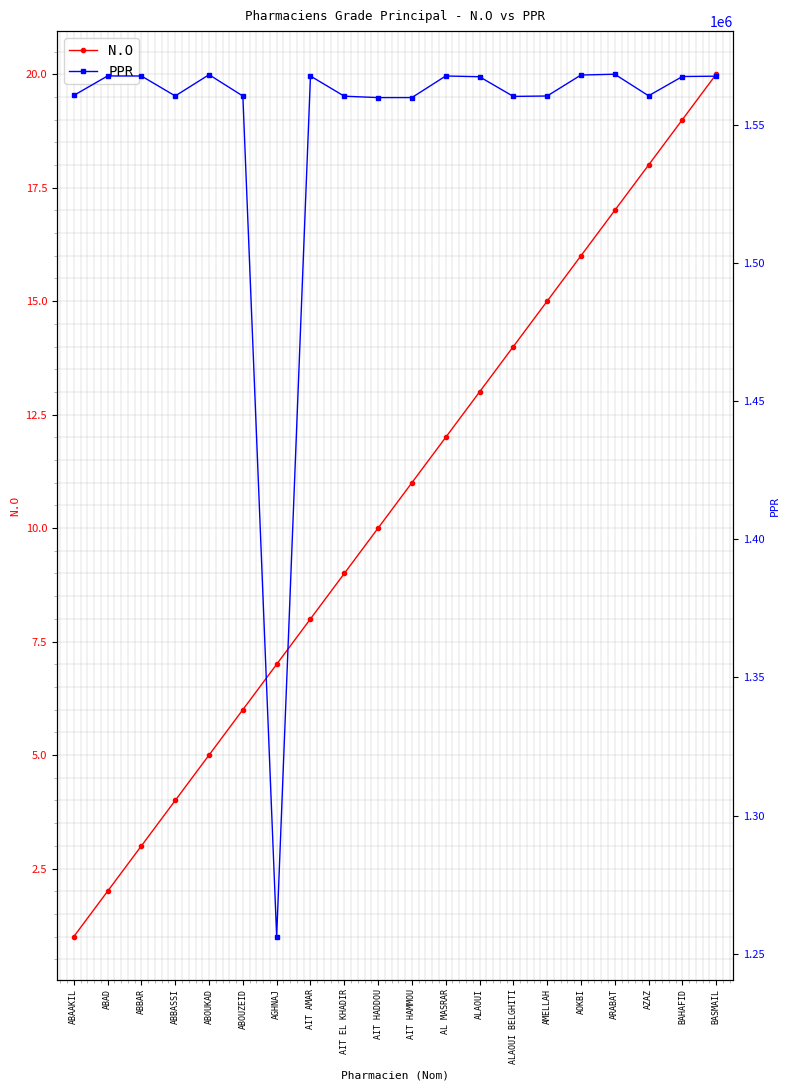

Reading right to left, what are all the values shown in this chart?

N.O: BASMAIL=20	BAHAFID=19	AZAZ=18	ARABAT=17	AOKBI=16	AMELLAH=15	ALAOUI BELGHITI=14	ALAOUI=13	AL MASRAR=12	AIT HAMMOU=11	AIT HADDOU=10	AIT EL KHADIR=9	AIT AMAR=8	AGHNAJ=7	ABOUZEID=6	ABOUKAD=5	ABBASSI=4	ABBAR=3	ABAD=2	ABAAKIL=1
PPR: BASMAIL=1567800	BAHAFID=1567680	AZAZ=1560700	ARABAT=1568508	AOKBI=1568217	AMELLAH=1560618	ALAOUI BELGHITI=1560472	ALAOUI=1567602	AL MASRAR=1567870	AIT HAMMOU=1560055	AIT HADDOU=1560045	AIT EL KHADIR=1560552	AIT AMAR=1567856	AGHNAJ=1256135	ABOUZEID=1560616	ABOUKAD=1568340	ABBASSI=1560640	ABBAR=1567865	ABAD=1567883	ABAAKIL=1560838